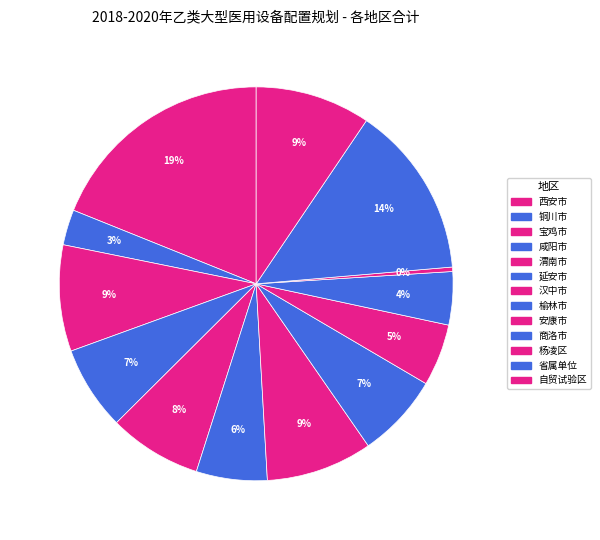

How many slices are in this pie chart?

13